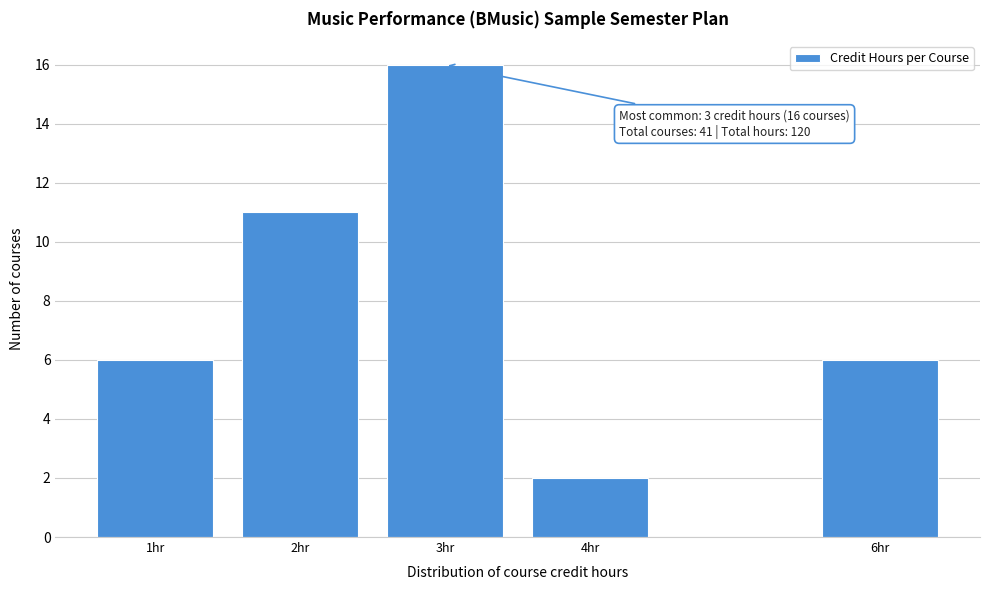

Reading left to right, what are all the values shown in this chart?

1hr=6	2hr=11	3hr=16	4hr=2	6hr=6